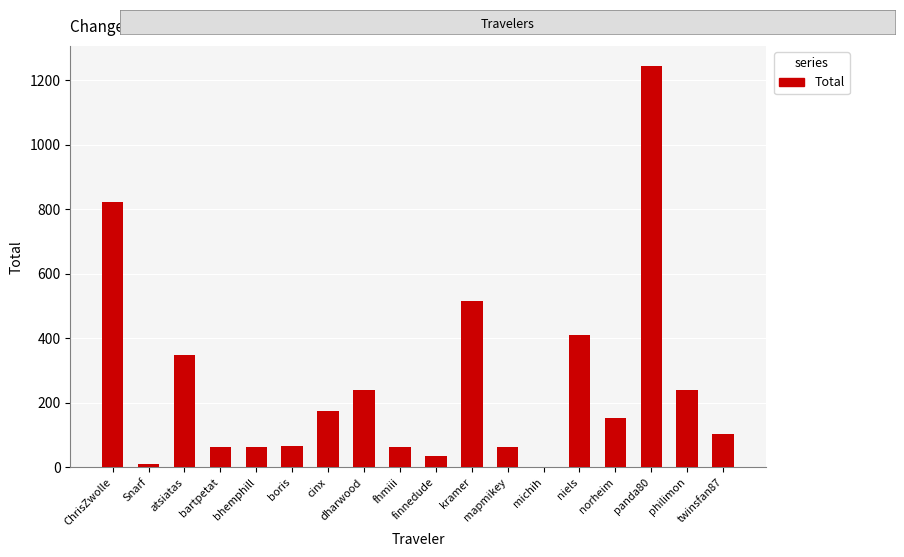

What is the maximum value shown in the chart?

1243.8